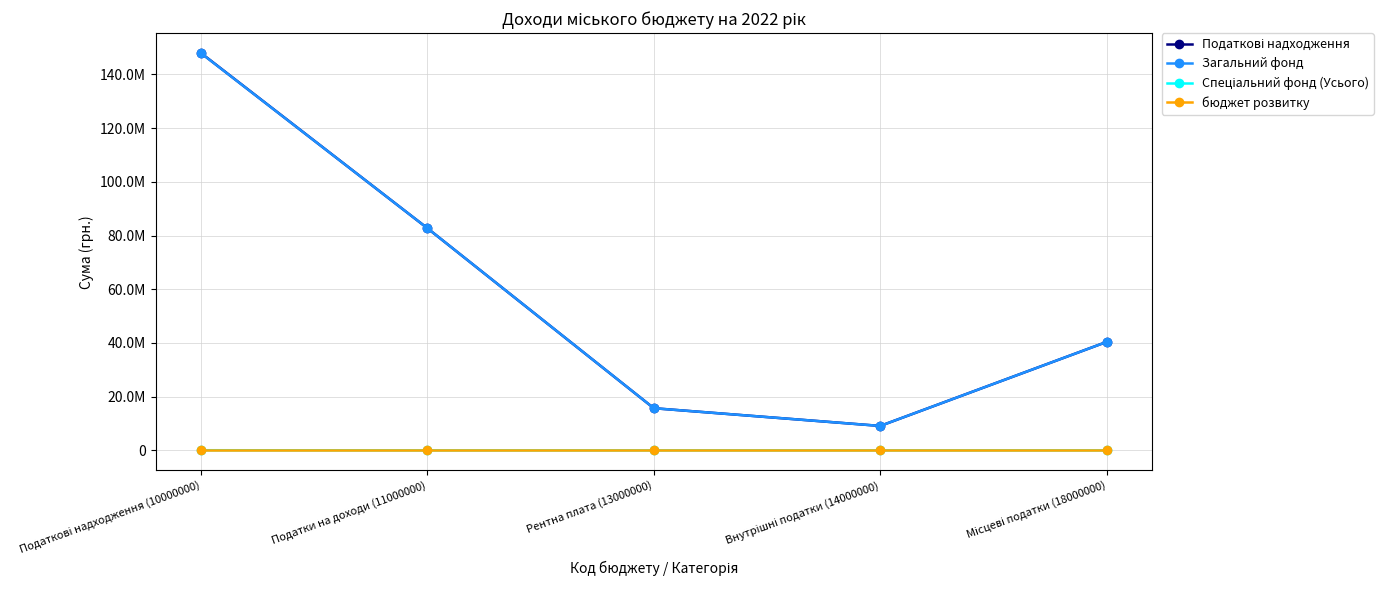

Is this an area chart (filled region under the line)?

No